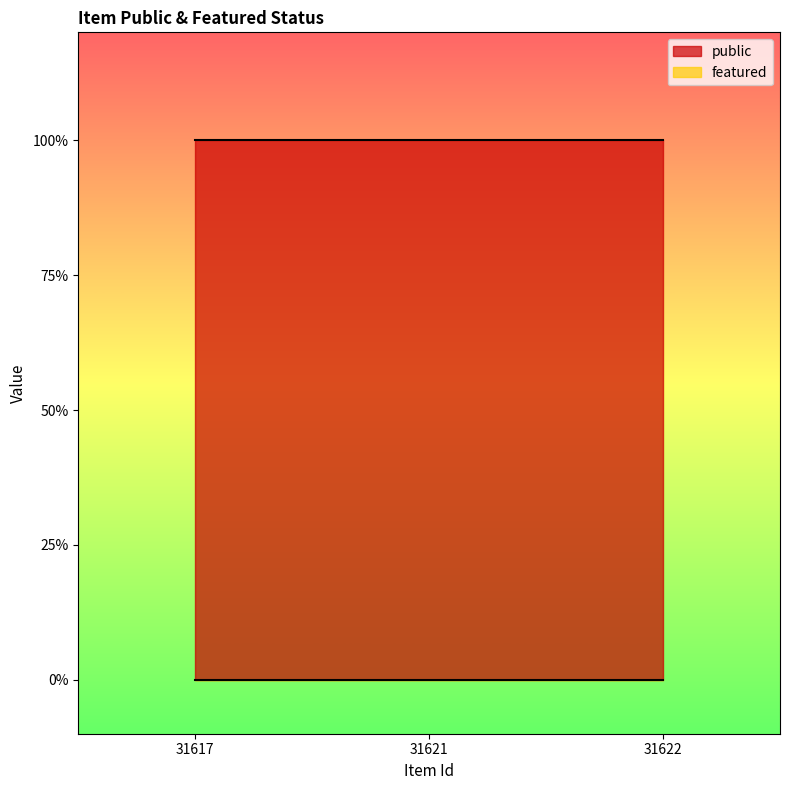

At how many categories does at least one series exceed 0?

3